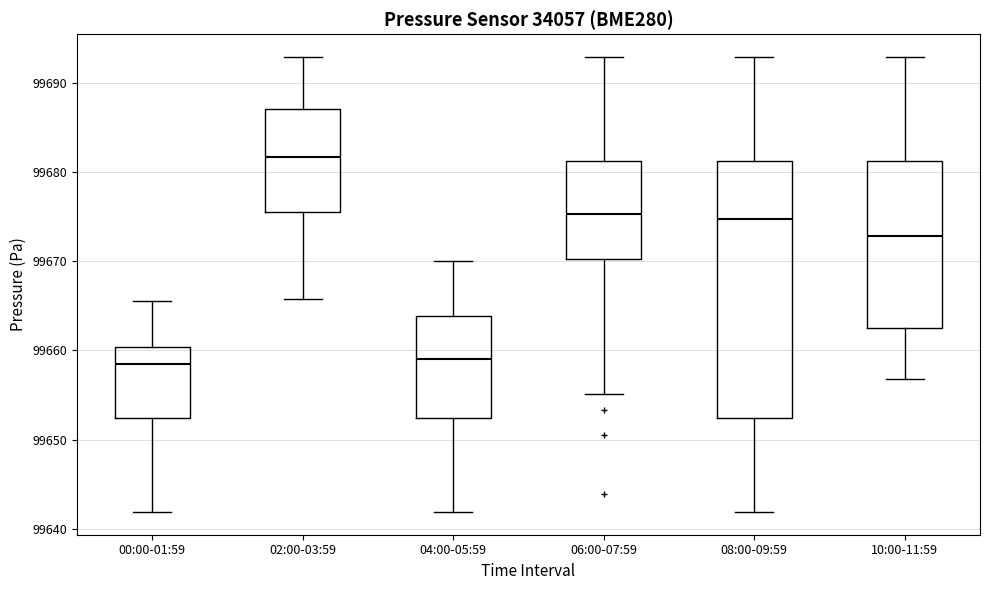

Reading left to right, read every box against the y-axis: the position of its median line, the range the box covers, and the ends of its whiskers. The values are not printed on the chart, so give them approximately, as read against the axis.

00:00-01:59: median 99658, box 99652 to 99660, whiskers 99642 to 99665
02:00-03:59: median 99682, box 99675 to 99687, whiskers 99666 to 99693
04:00-05:59: median 99659, box 99652 to 99664, whiskers 99642 to 99670
06:00-07:59: median 99675, box 99670 to 99681, whiskers 99655 to 99693
08:00-09:59: median 99675, box 99652 to 99681, whiskers 99642 to 99693
10:00-11:59: median 99673, box 99662 to 99681, whiskers 99657 to 99693